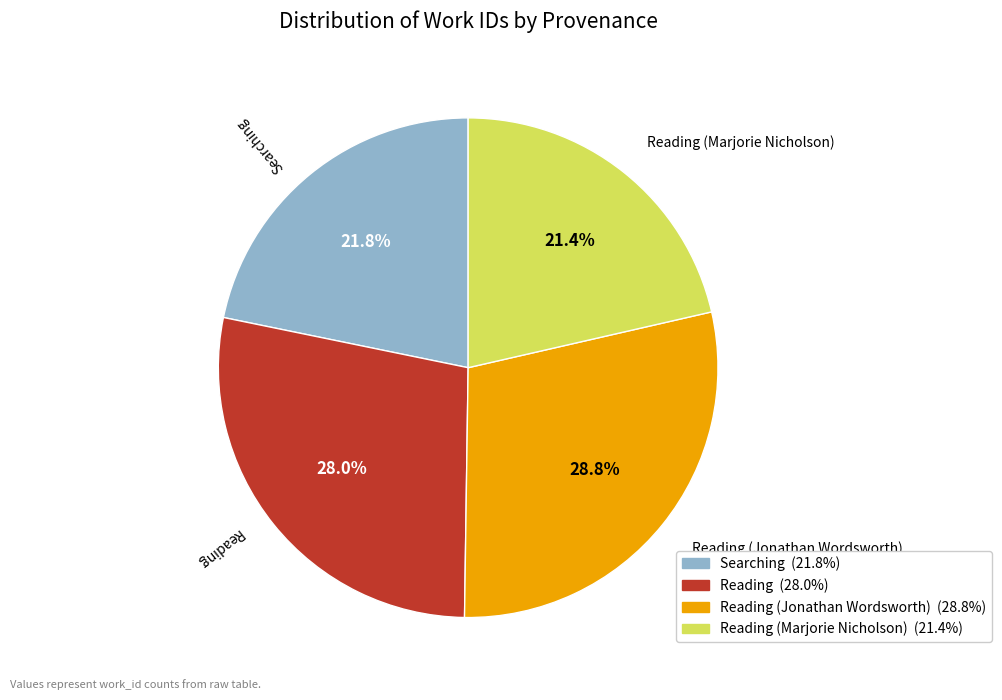

To the nearest percent, what is the combined percentage of Reading (Jonathan Wordsworth) and Searching?

51%